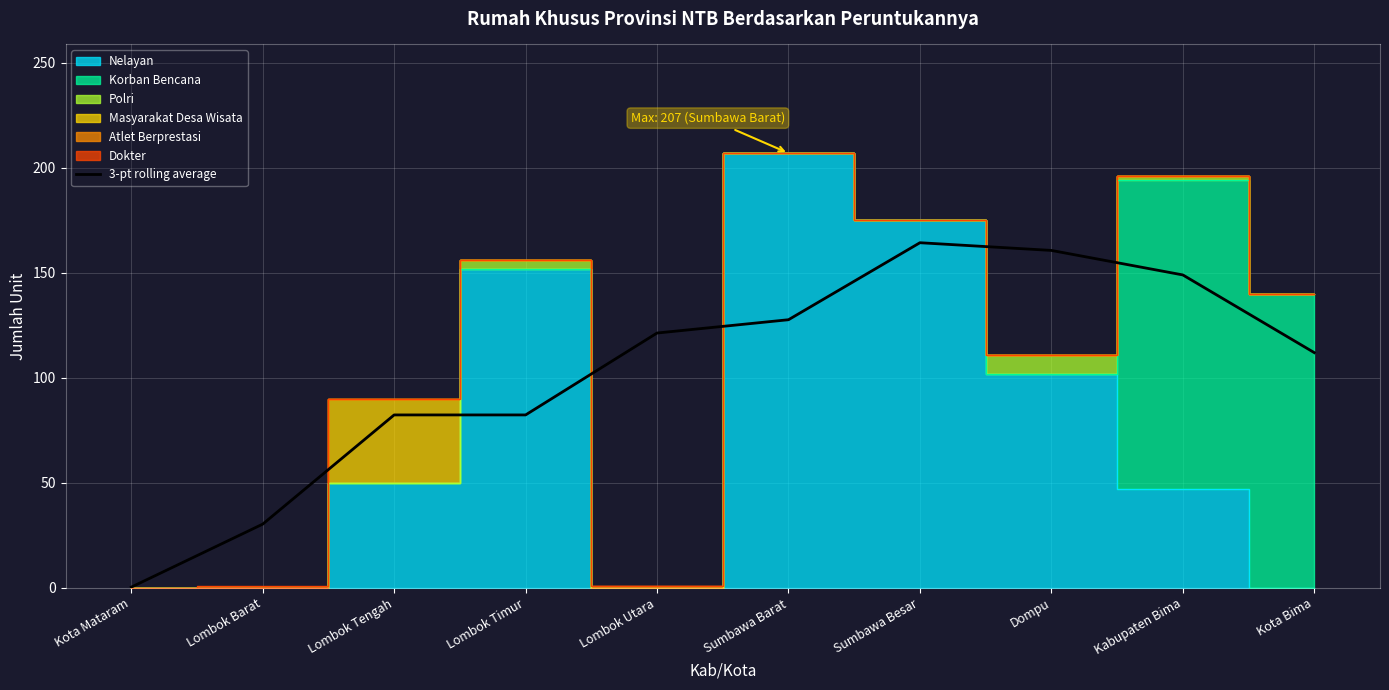

Count the number of categories in the chart.

10